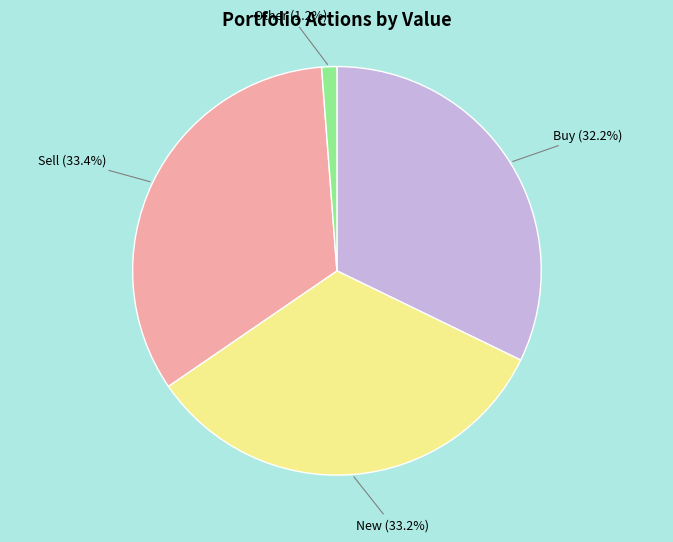

Is there a majority slice in this chart?

No